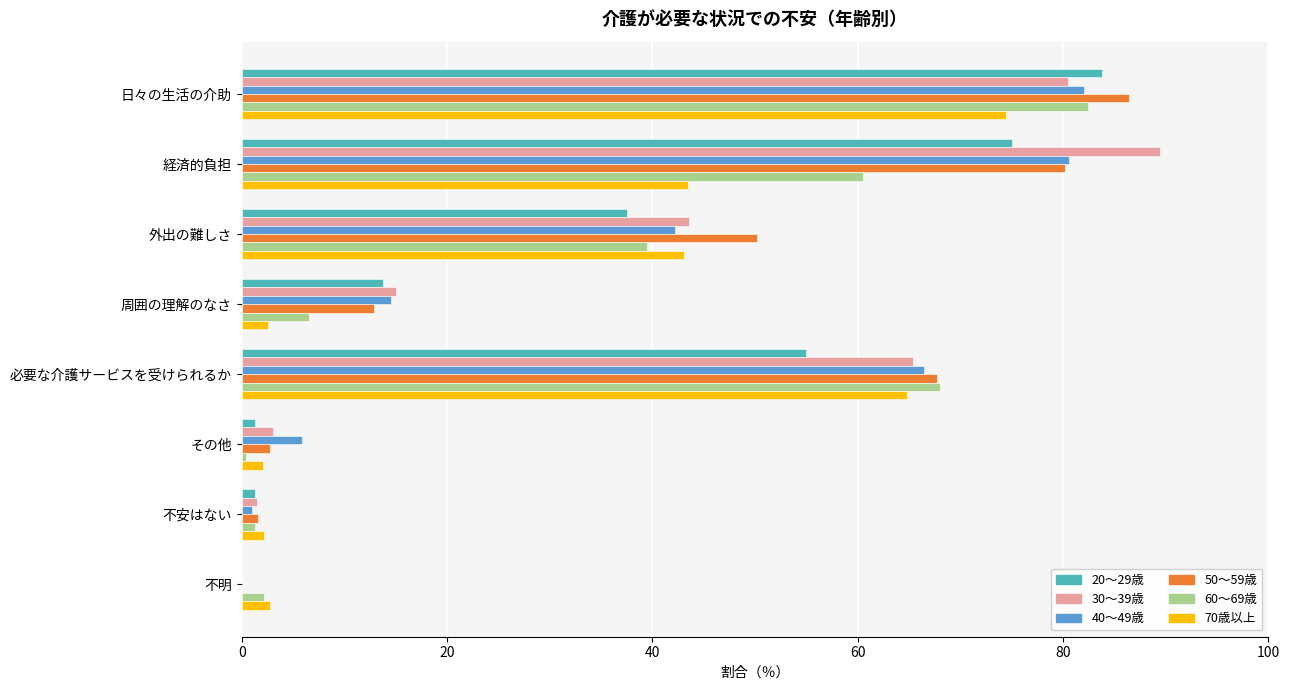

How many categories are shown in the chart?

8